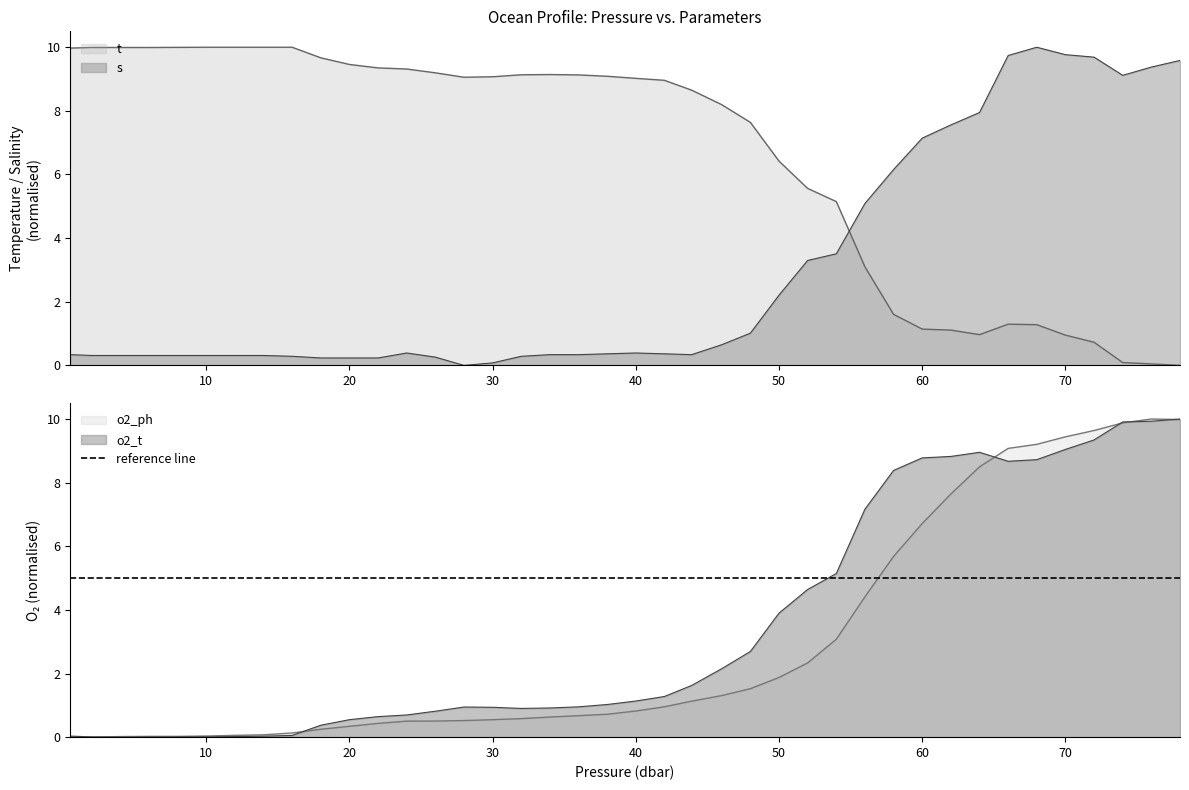

What is the total value across all series at 36.0?

11.1